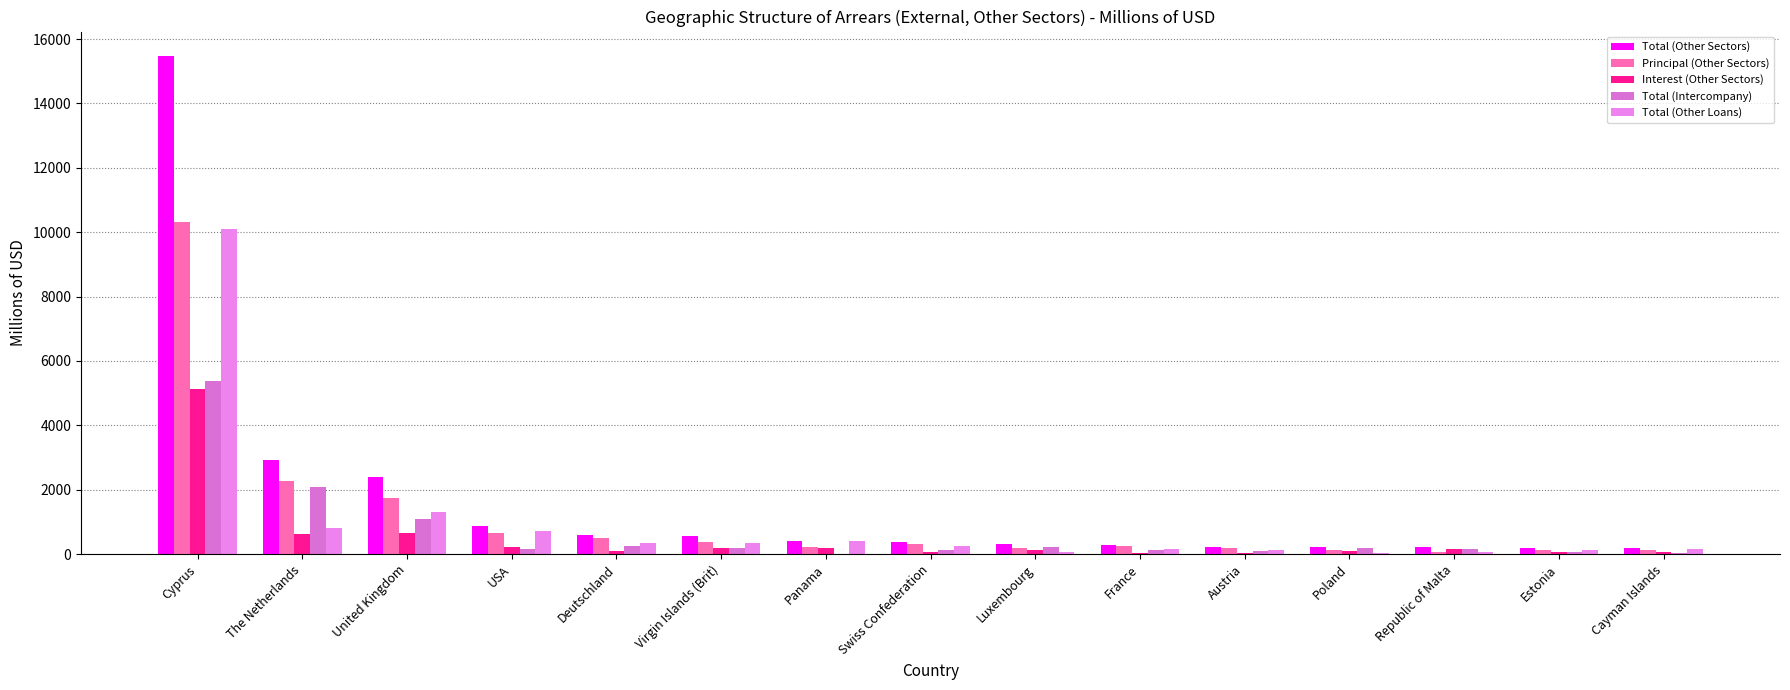

What position from the left is United Kingdom?

3